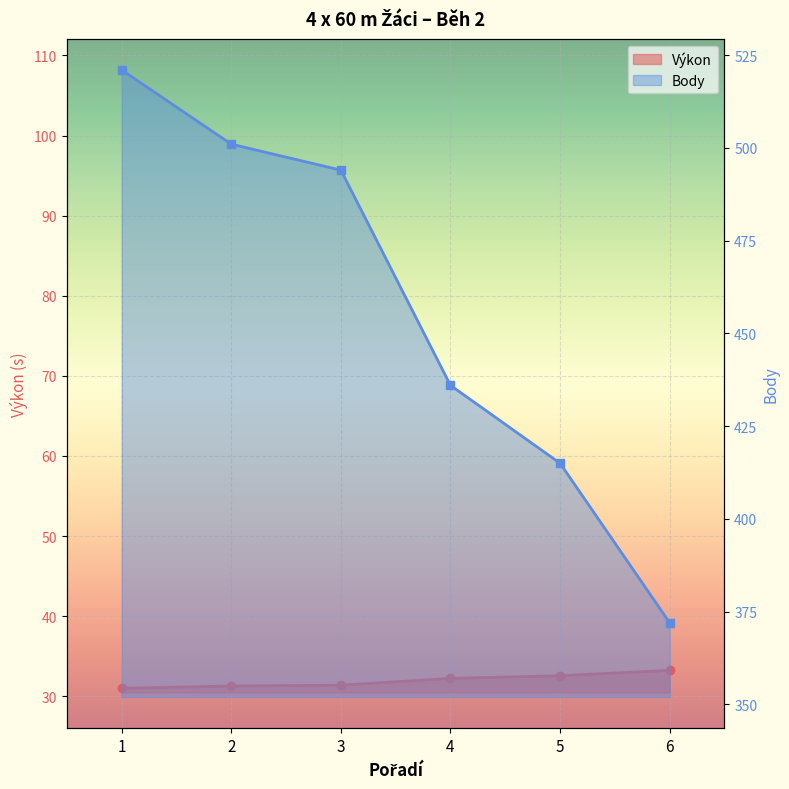

Rank the series by their maximum value, from lowest to highest.

Výkon, Body